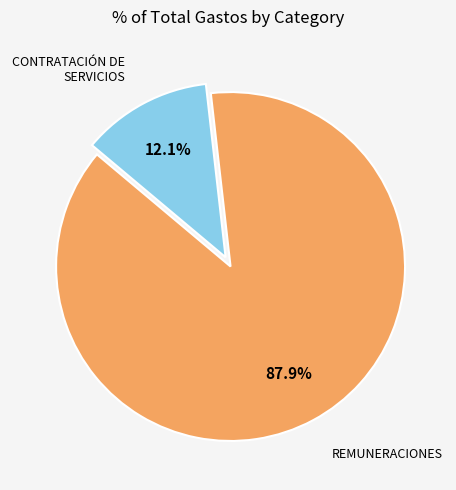

How many slices are in this pie chart?

2